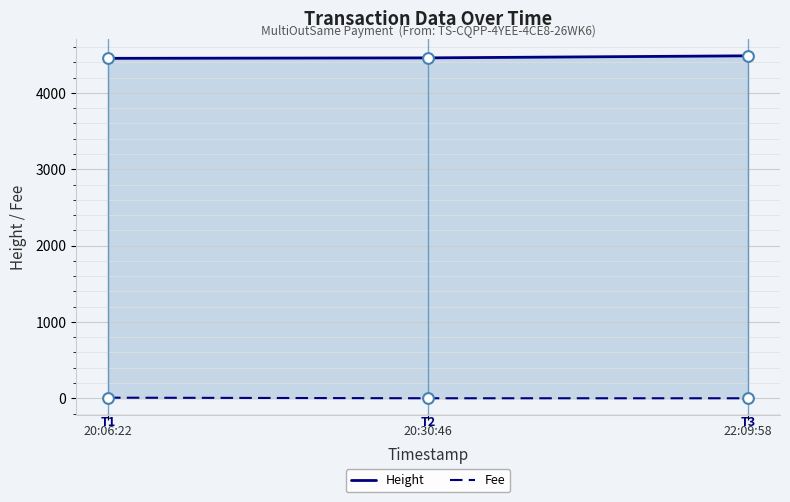

Is the value of Height at 20:06:22 greater than the value of Fee at 22:09:58?

Yes